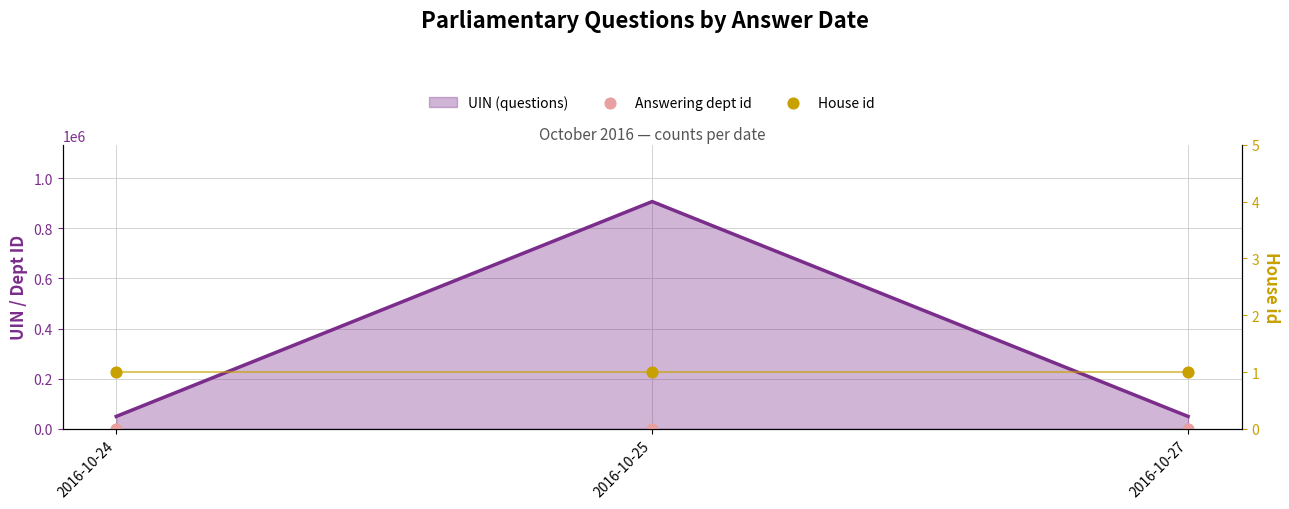

What is the total value across all series at 2016-10-27?

15